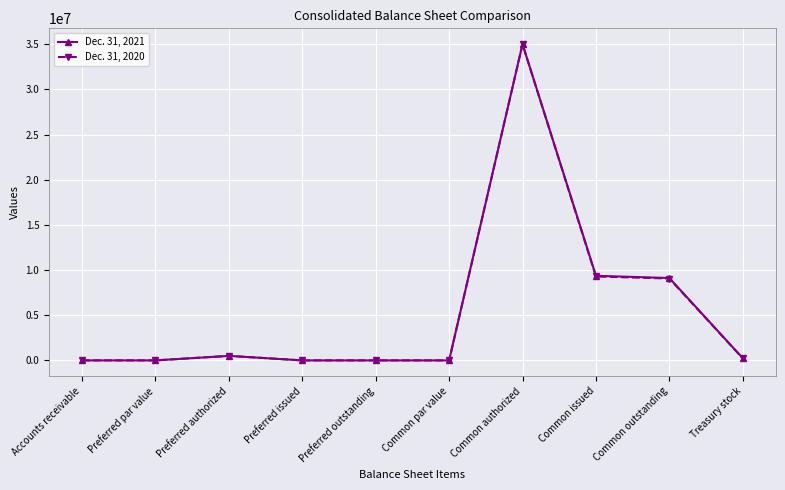

Is the value of Dec. 31, 2020 at Common authorized greater than the value of Dec. 31, 2021 at Preferred outstanding?

Yes